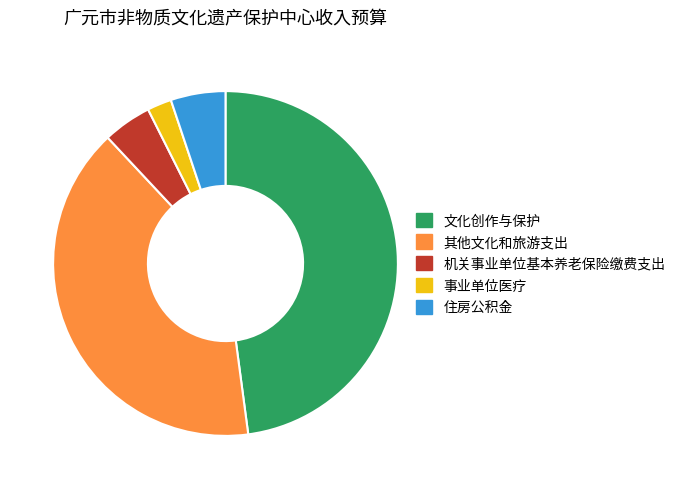

True or false: 其他文化和旅游支出 accounts for 32% of the total.

False